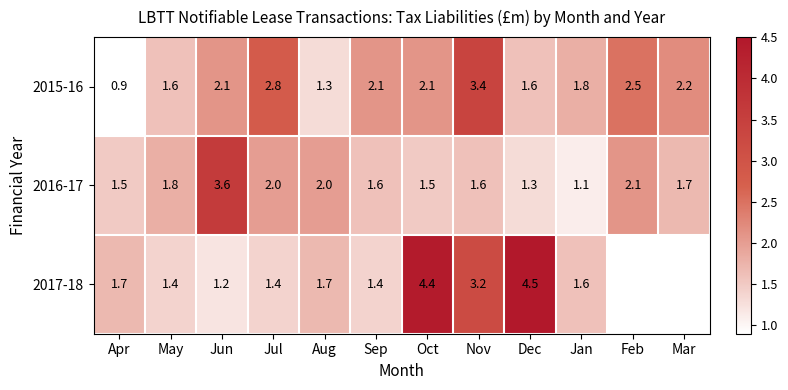

How many data points in 2015-16 are above 2?

7